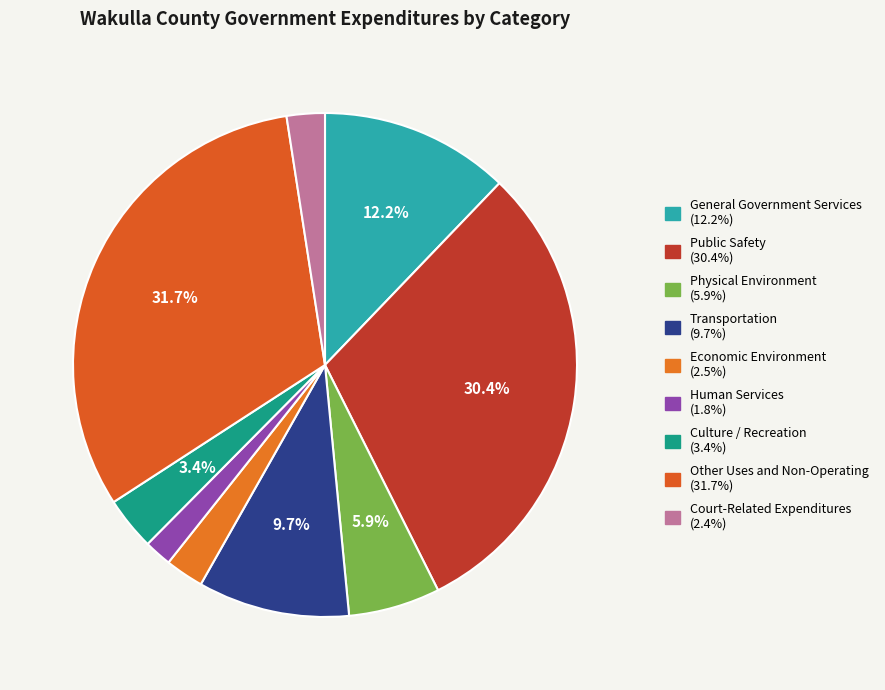

Count the number of slices in the pie.

9